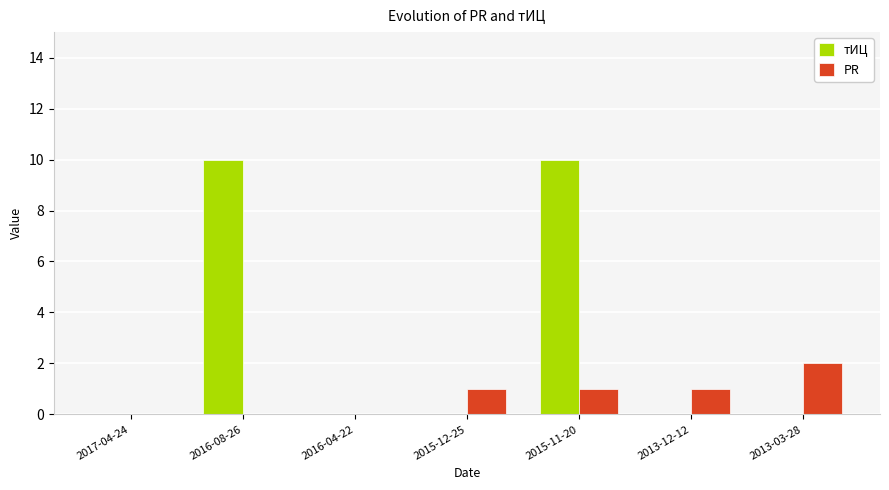

Is it true that тИЦ equals 3 at 2013-03-28?

False